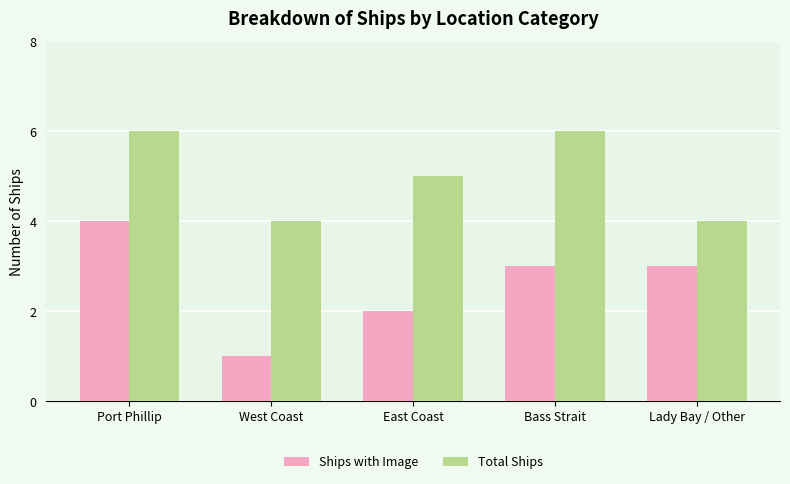

The Total Ships series shows 10 at Bass Strait. True or false?

False